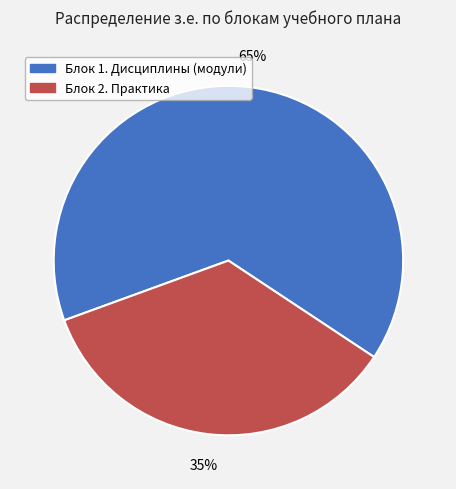

Is there a majority slice in this chart?

Yes